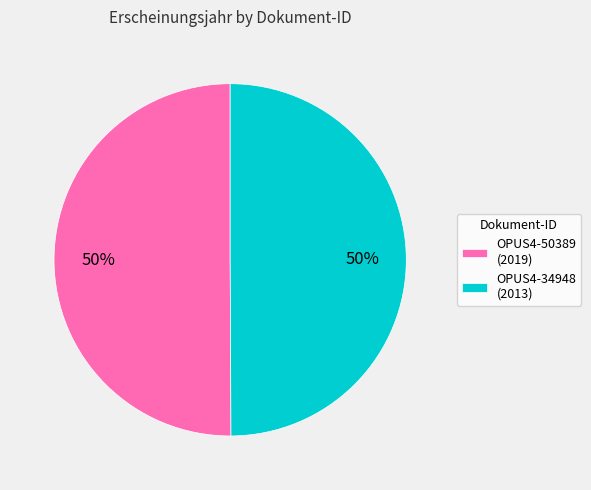

What percentage is the OPUS4-34948 (2013) slice, to the nearest percent?

50%